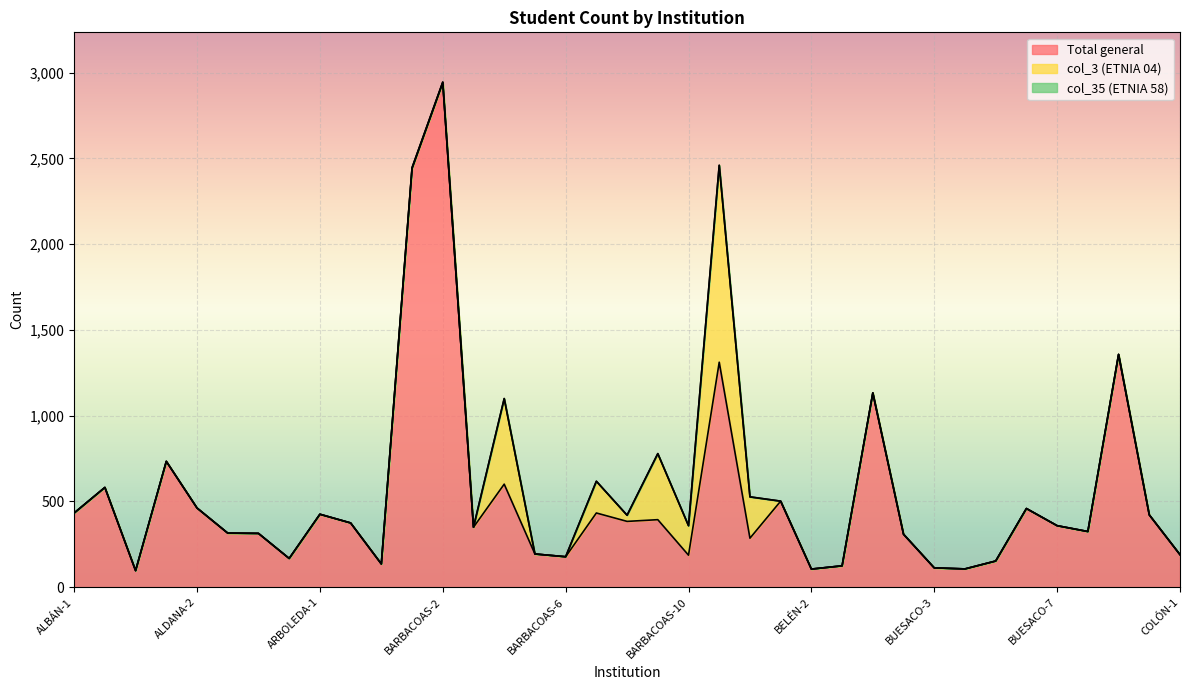

Between BUESACO-2 and COLÓN-1, which series saw the biggest shift?

Total general